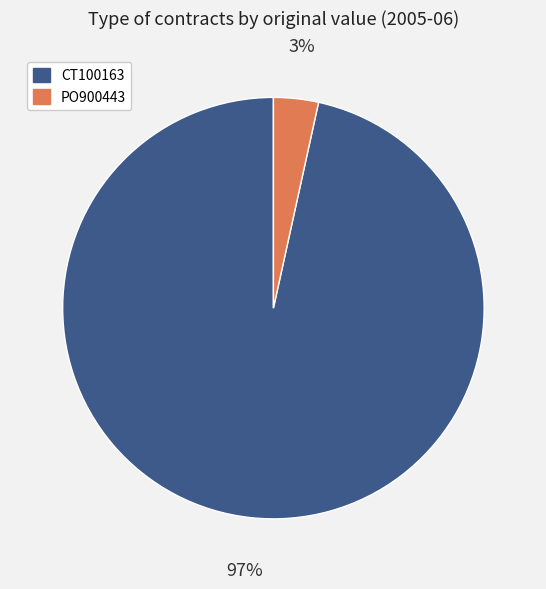

Rank the categories by value from highest to lowest.

CT100163, PO900443